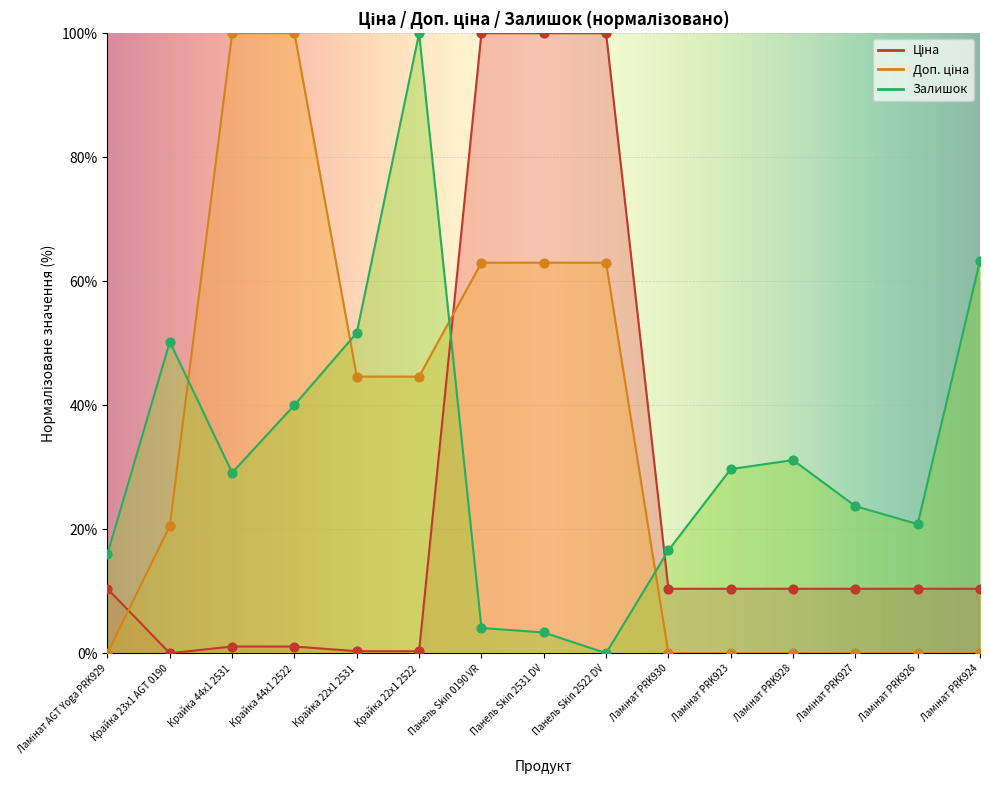

What is the total value across all series at Ламінат PRK928?

41.5